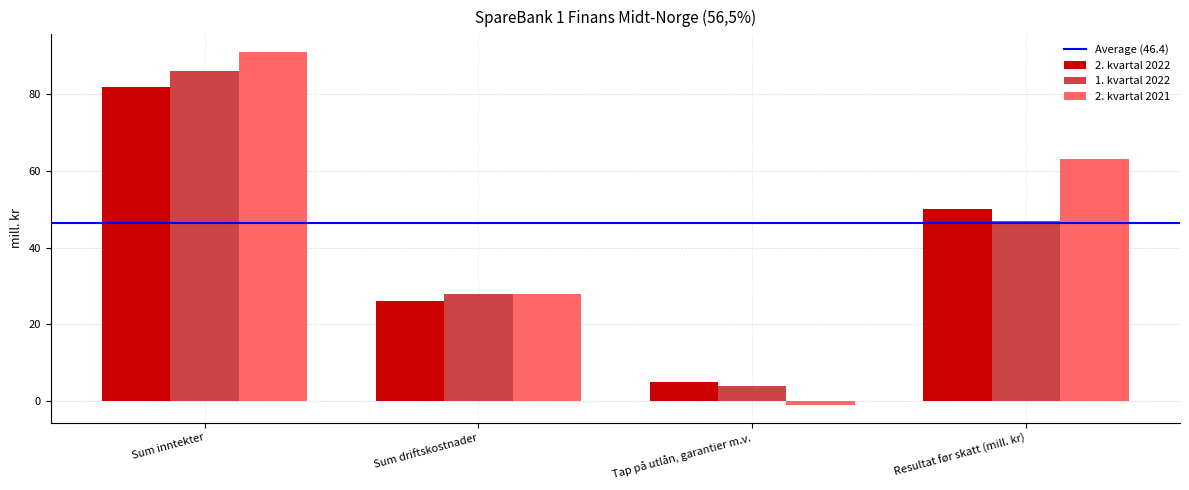

How many bars are there in each group?

3